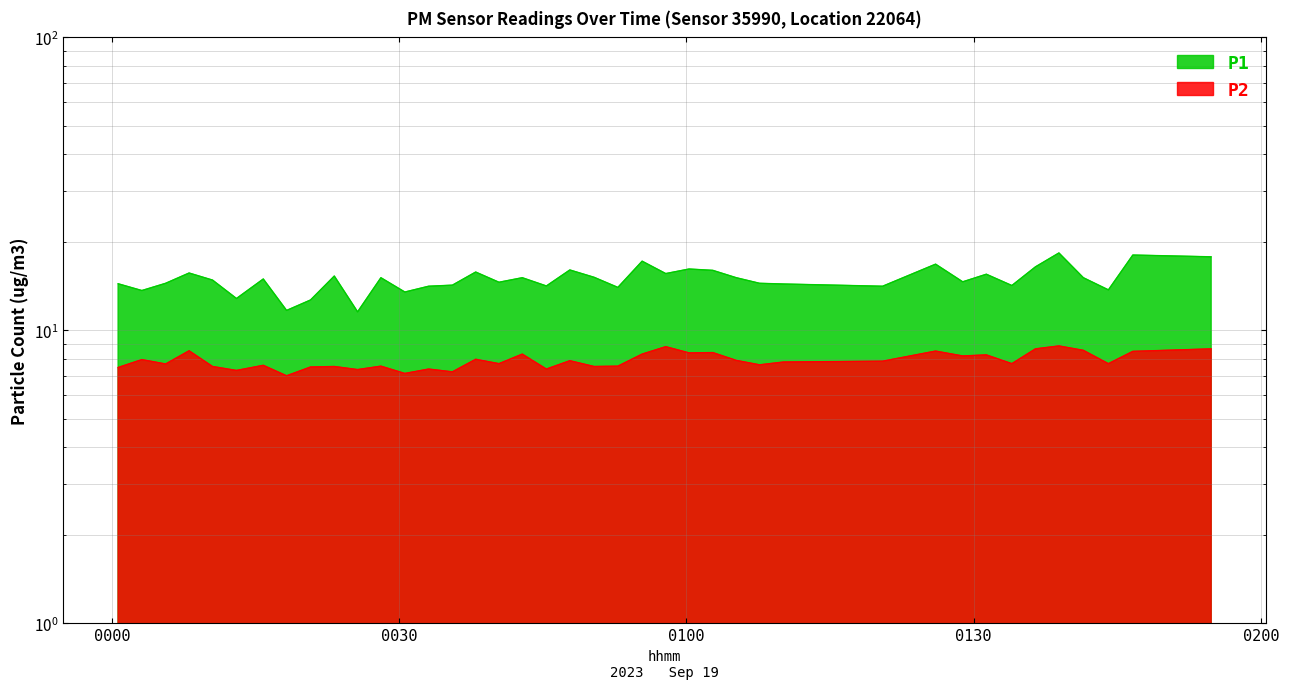

True or false: P2 and P1 cross at least once.

False